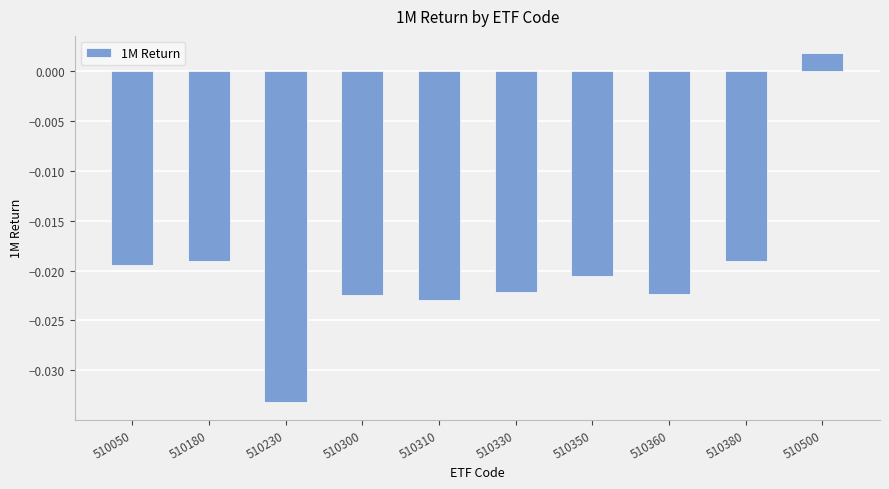

Which category has the lowest value across all series?

510230